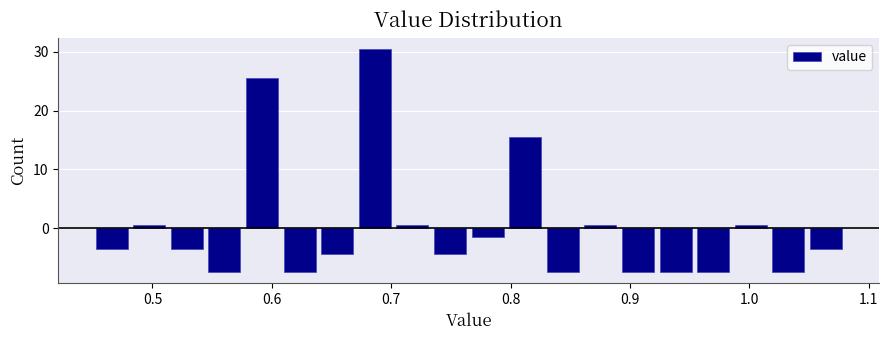

Read against the x-axis, roughly where is the centre of the tallest bar?

0.69